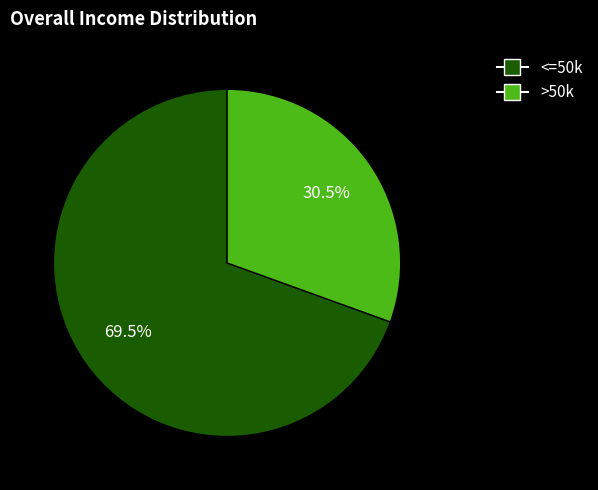

What is the largest slice in the pie chart?

<=50k